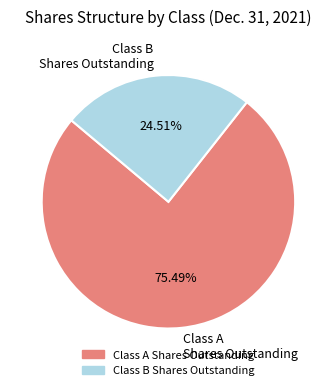

Does Class A Shares Outstanding represent more than half of the total?

Yes